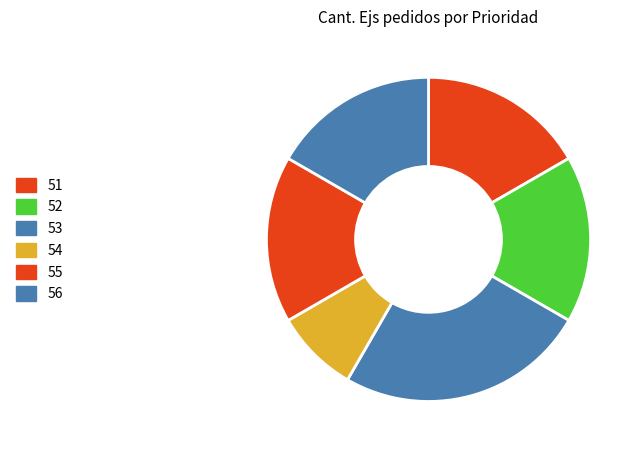

Does 51 account for over 50% of the chart?

No